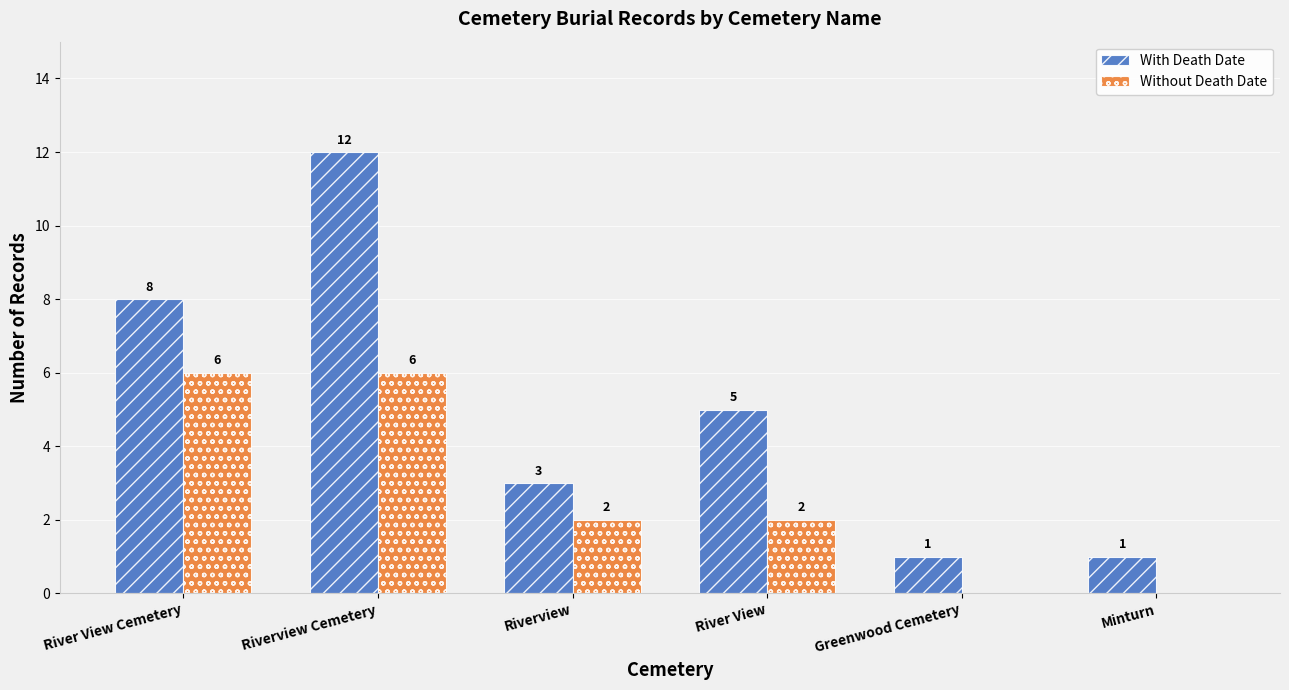

What is the spread (max minus min) of values at Minturn?

1